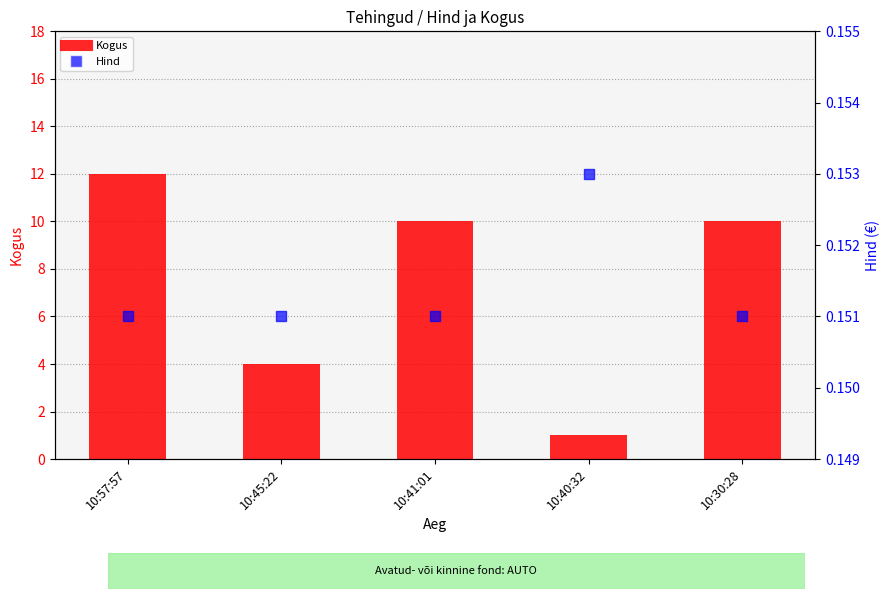

At which category is the sum across all series the highest?

10:57:57